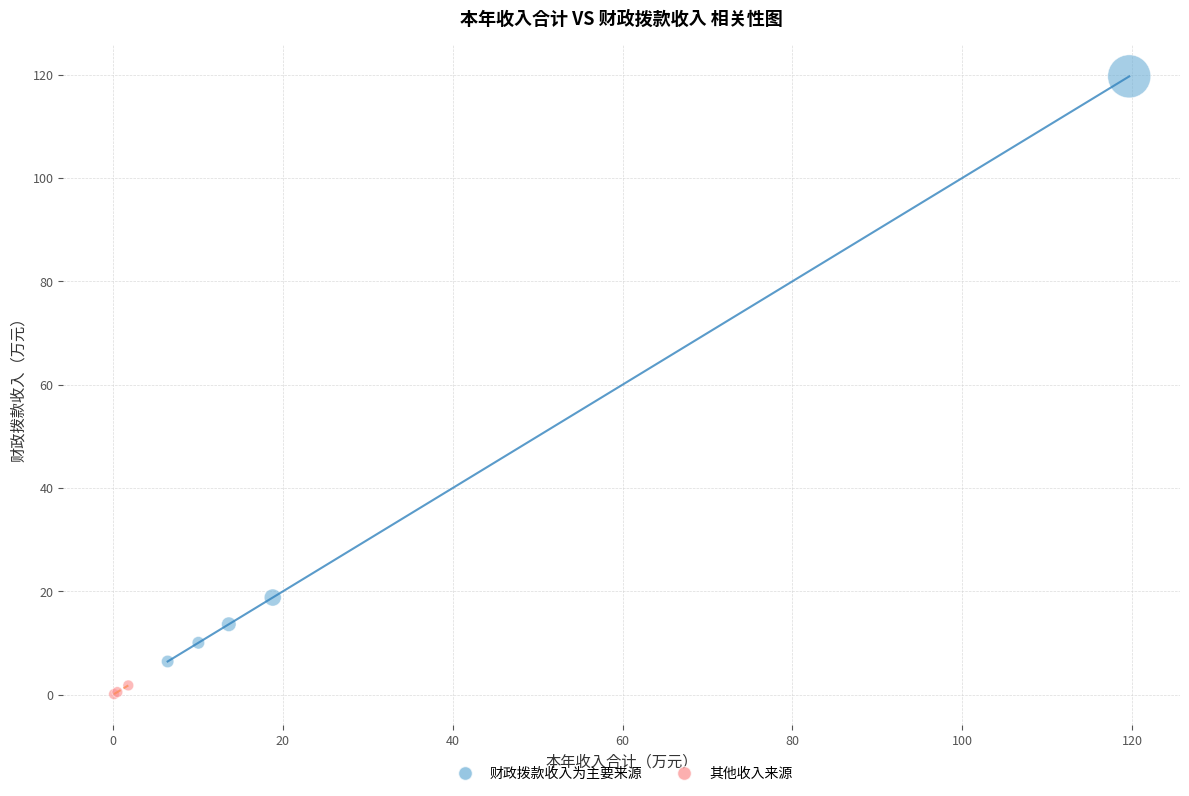

Which series reaches the maximum Y coordinate?

财政拨款收入为主要来源